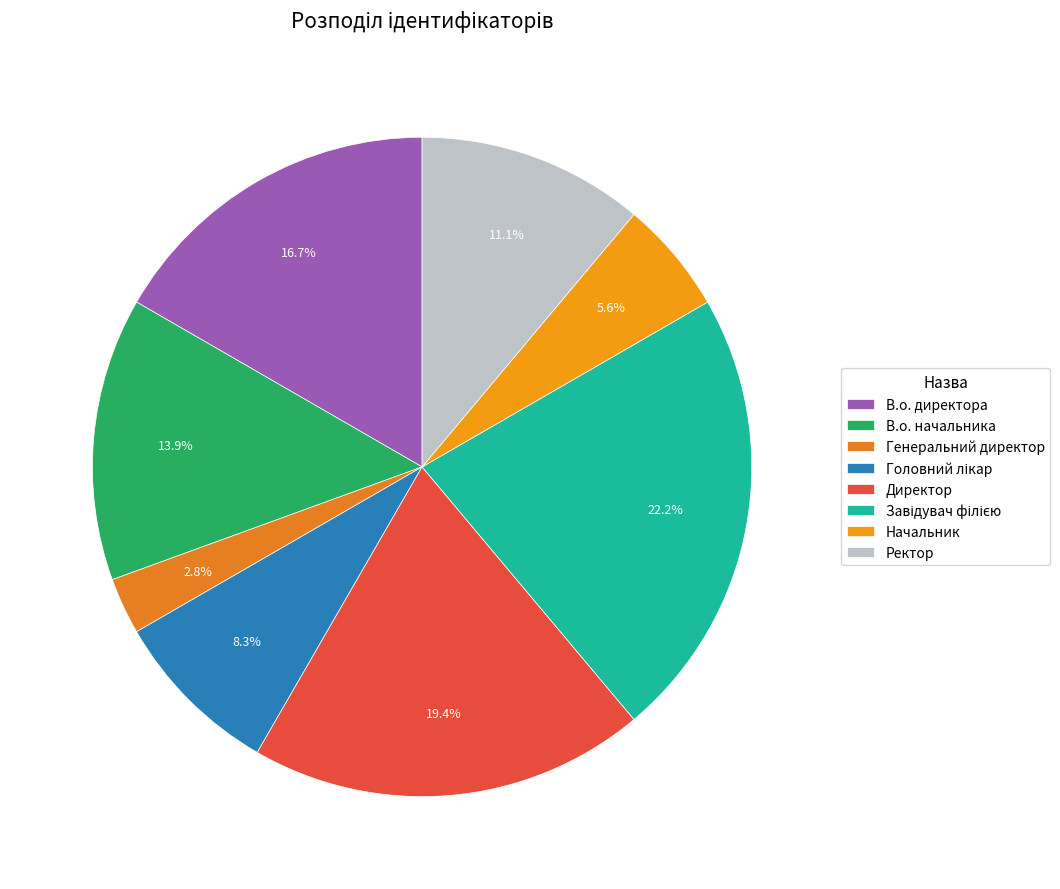

Is it true that Начальник is 6% of the pie?

True